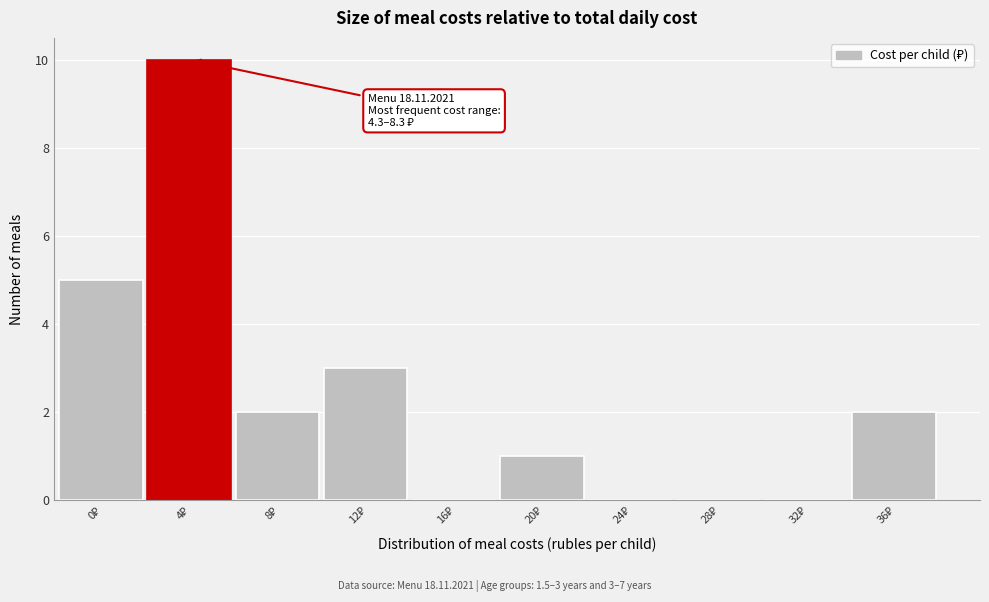

What is the sum of all values?

23